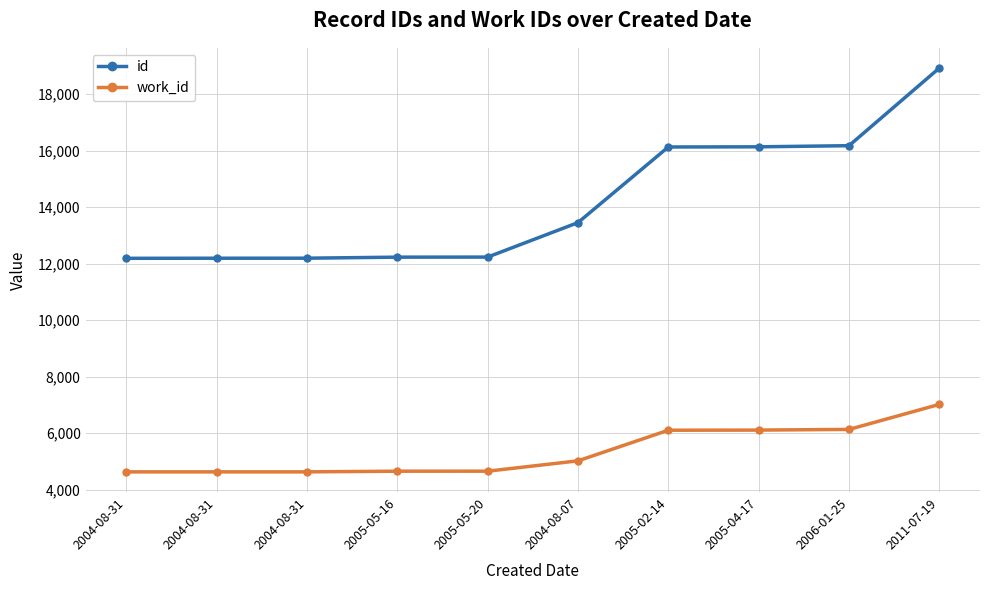

What are all the series names shown in the legend?

id, work_id